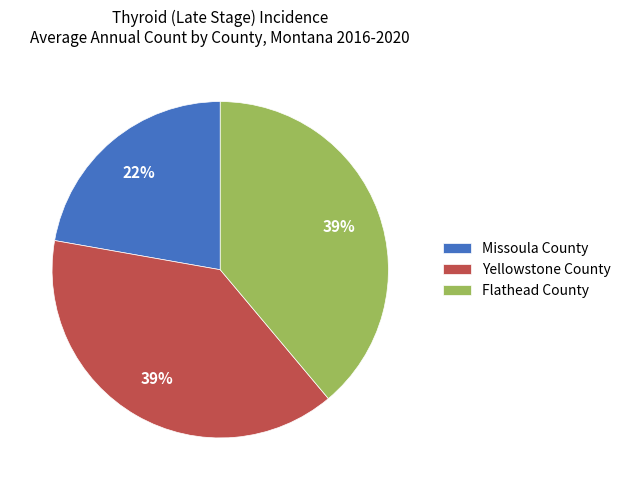

To the nearest percent, what percentage of the pie is Yellowstone County?

39%